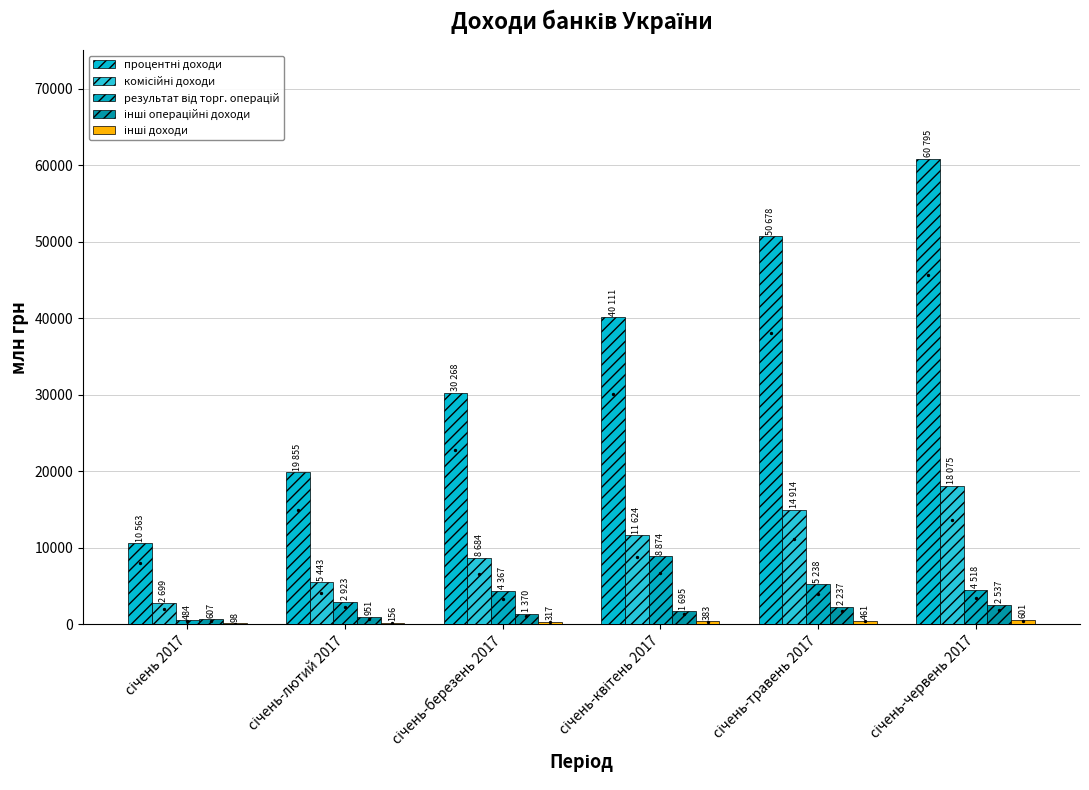

Which series has the largest total across all categories?

процентні доходи